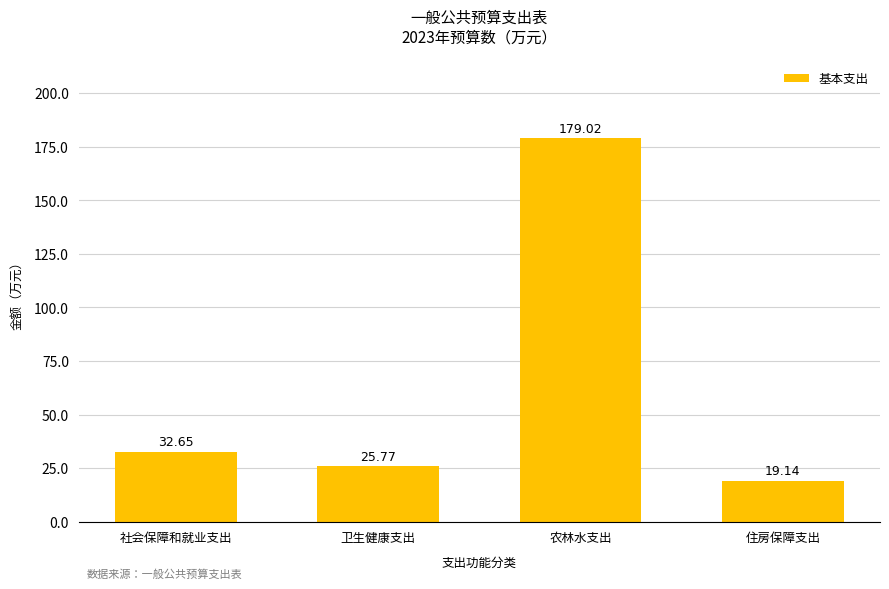

Which label corresponds to the smallest value in the chart?

住房保障支出